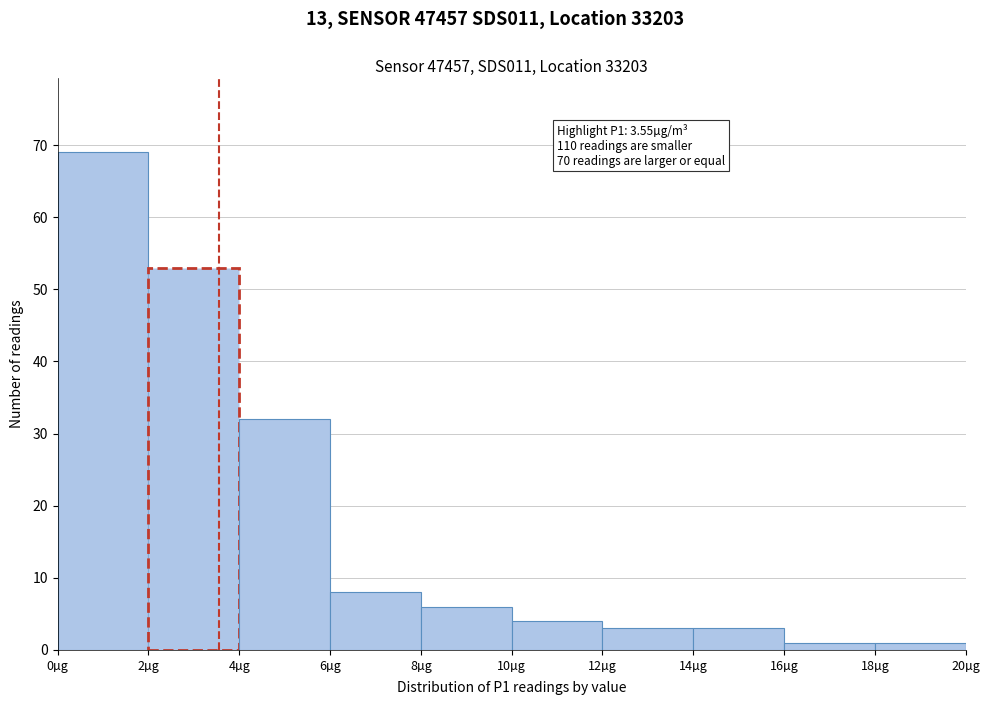

Which range on the x-axis has the tallest bar?

0 to 2